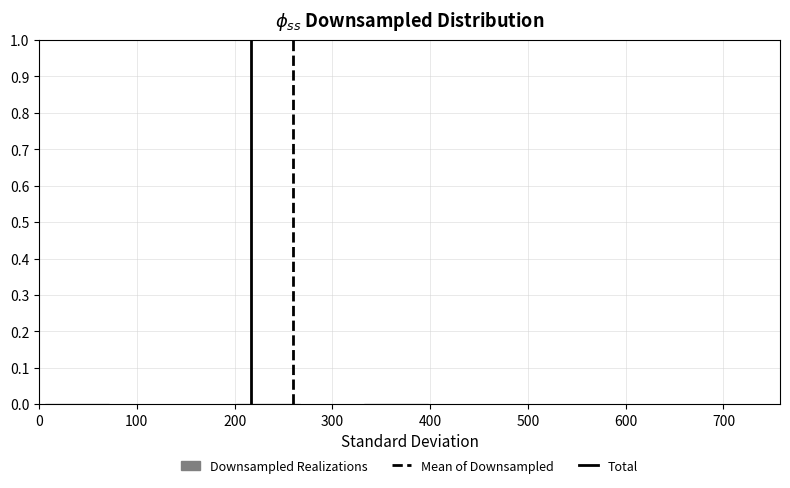

Reading left to right, list every bar in this chart as the range it spans on the x-axis followed by its height. Neither the bar edges nor the heights are printed on the chart, so give them approximately, as read against the axes.

10 to 70: under 0.01
70 to 140: under 0.01
140 to 200: under 0.01
200 to 270: under 0.01
270 to 330: 0
330 to 400: under 0.01
400 to 460: under 0.01
460 to 530: under 0.01
530 to 590: under 0.01
590 to 660: under 0.01